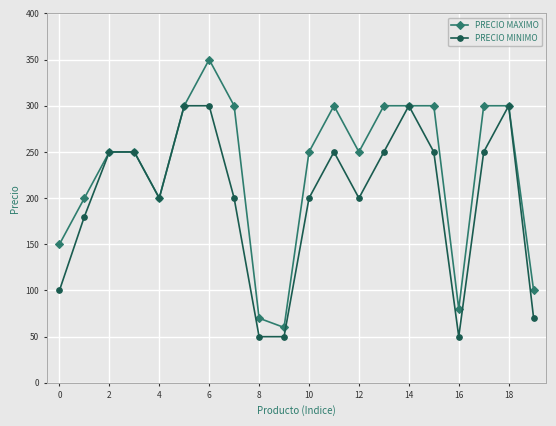

What is the minimum value for PRECIO MAXIMO?

60